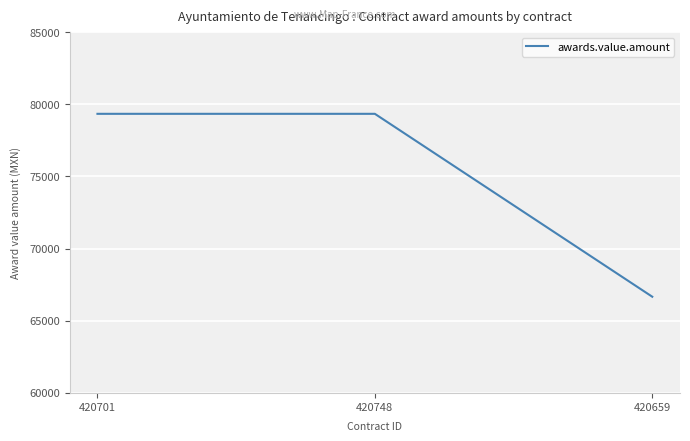

Reading left to right, transcribe all the data shown in this chart.

79338.8	79338.8	66666.9